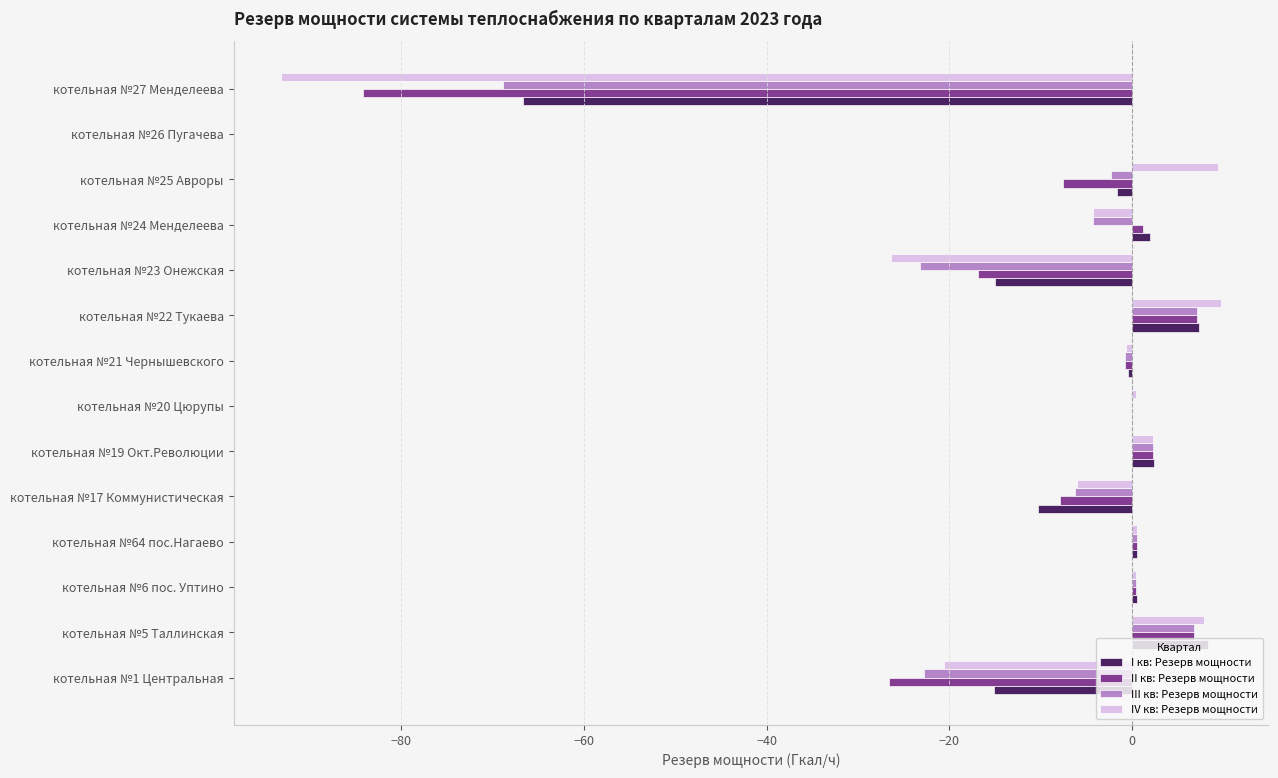

The IV кв: Резерв мощности series shows 4.3 at котельная №22 Тукаева. True or false?

False